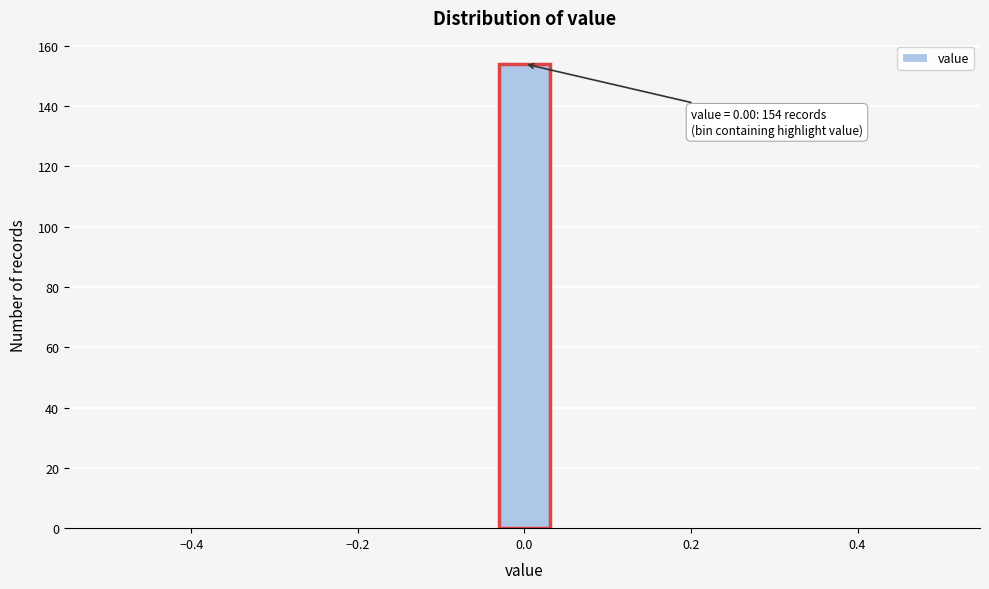

Read against the x-axis, roughly where is the centre of the tallest bar?

0.00